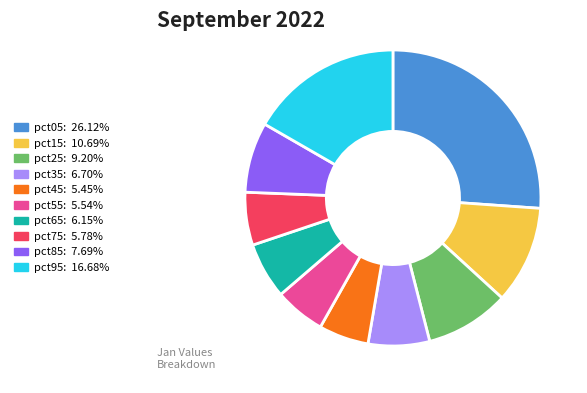

The pct35 slice represents 21% of the pie. True or false?

False